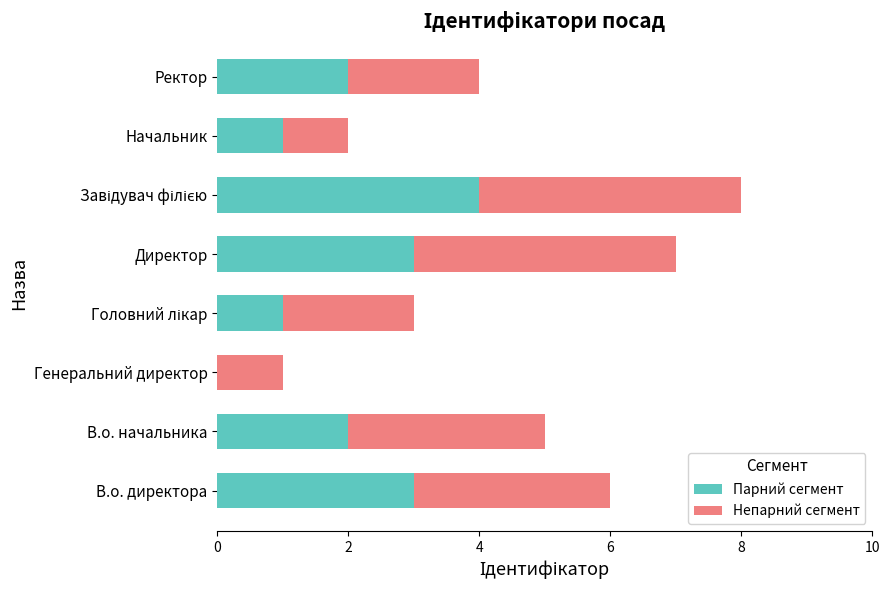

What is the sum of all Парний сегмент values?

16